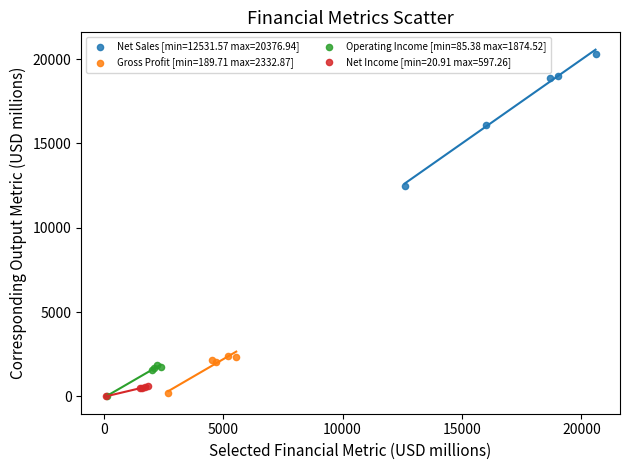

Which series has the largest Y range (max minus min)?

Net Sales [min=12531.57 max=20376.94]